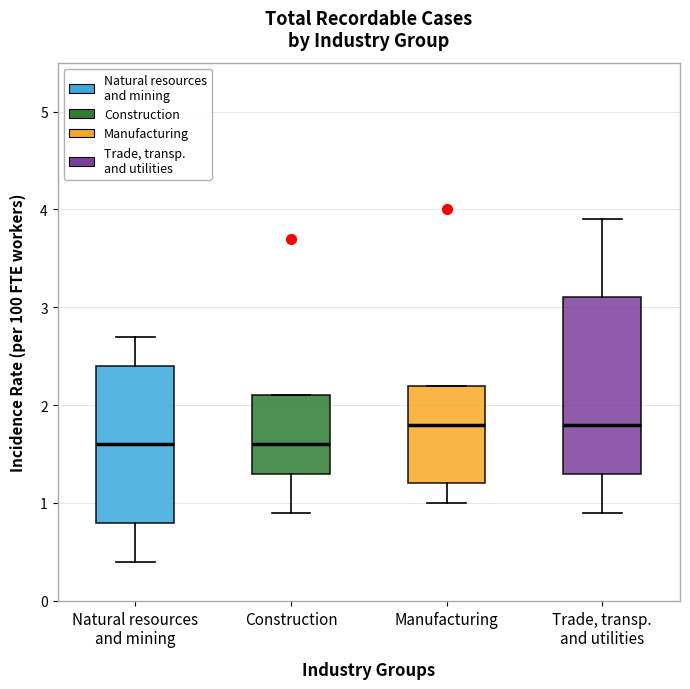

Comparing the boxes themselves (not the whiskers), which one is the tallest?

Trade, transp. and utilities